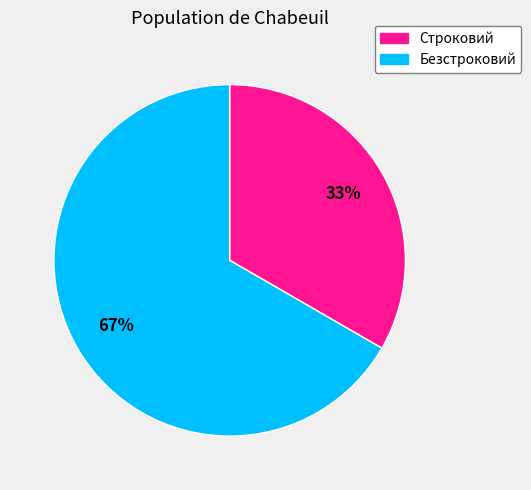

Is the sum of Безстроковий and Строковий greater than half?

Yes